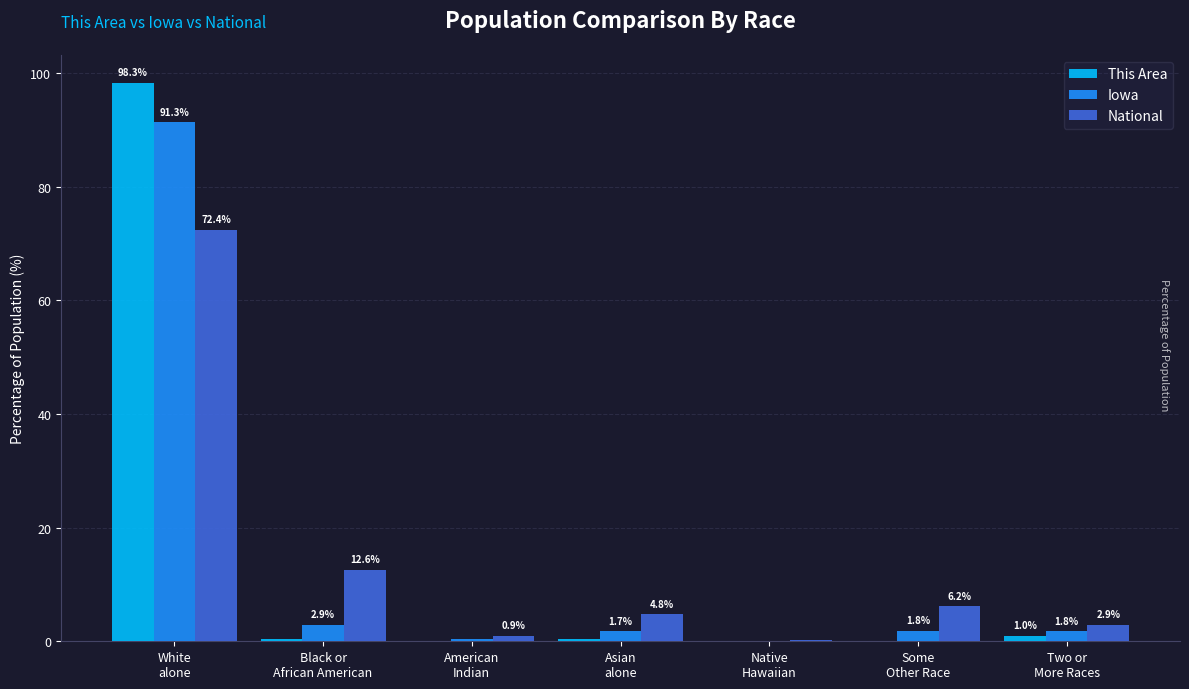

The value of This Area at Native
Hawaiian is 0.0. True or false?

True